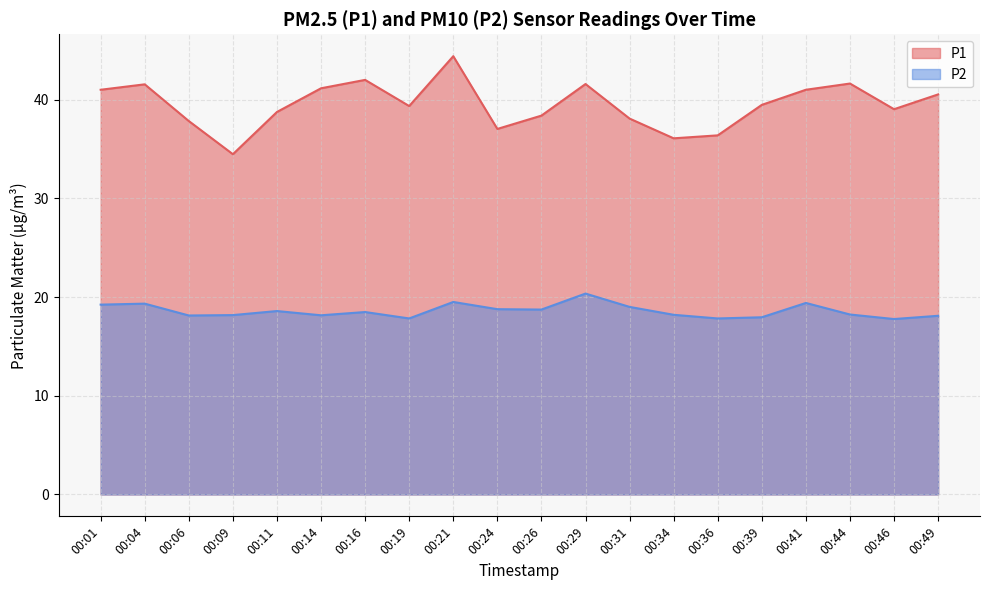

Which category has the lowest value across all series?

00:46